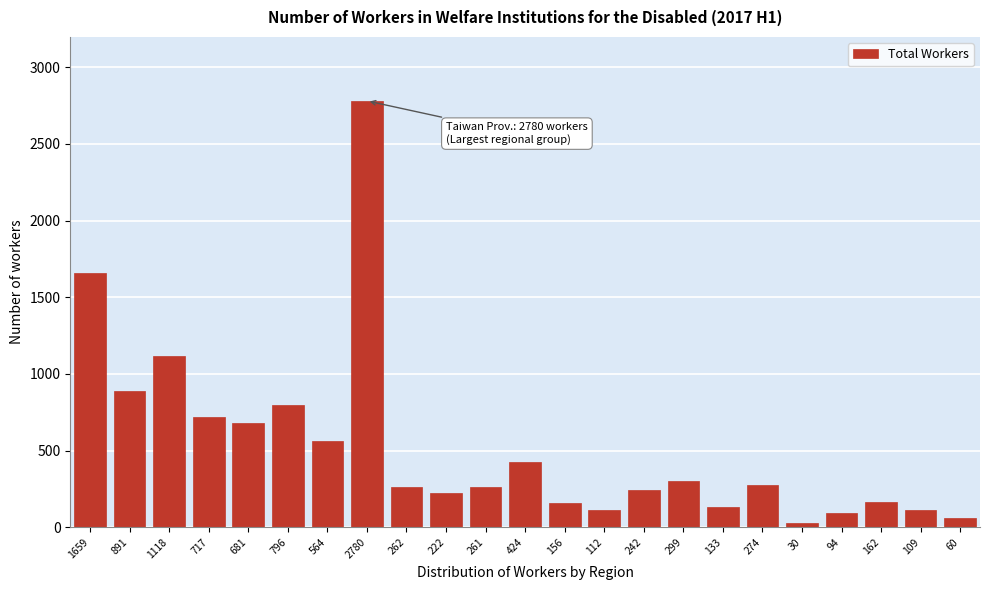

Approximately how many times larger is the value at 681 compared to 1118?

0.6